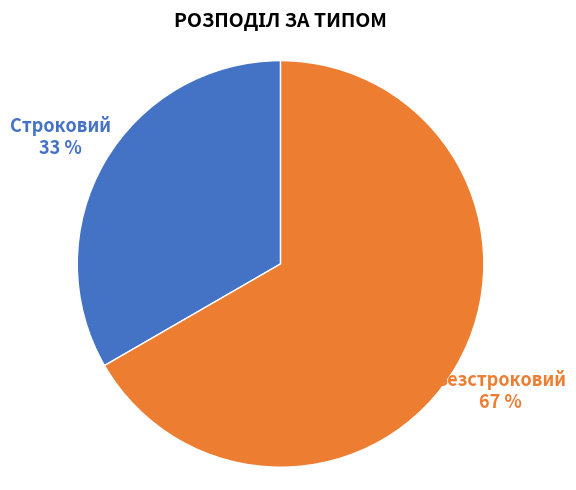

Does any single category account for the majority?

Yes